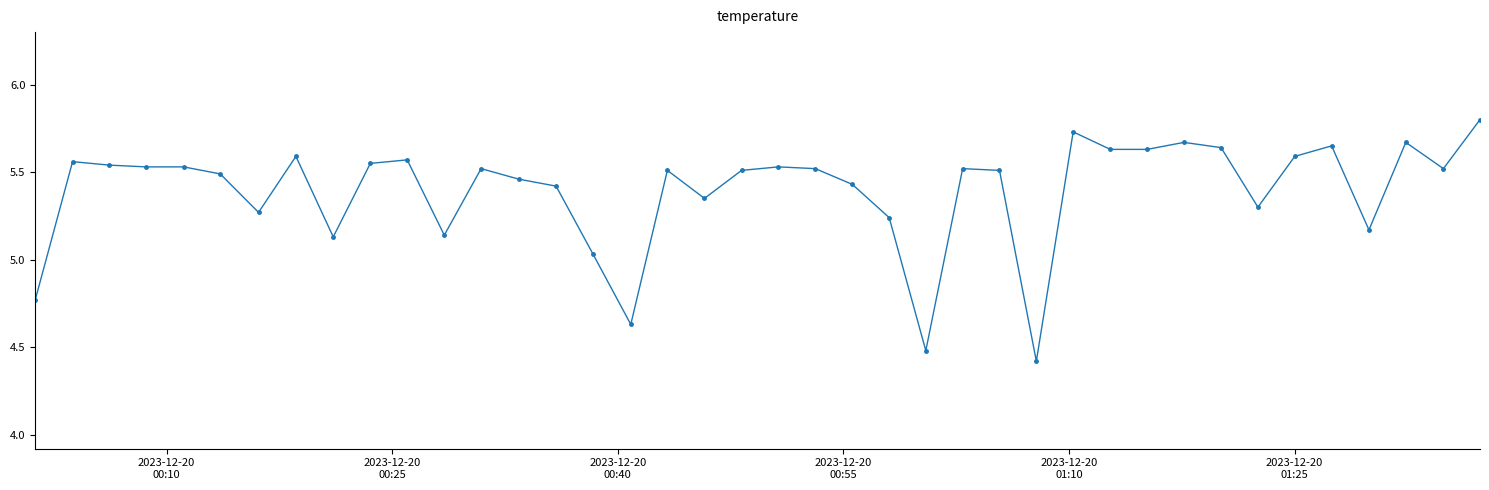

What is the maximum value shown in the chart?

5.8